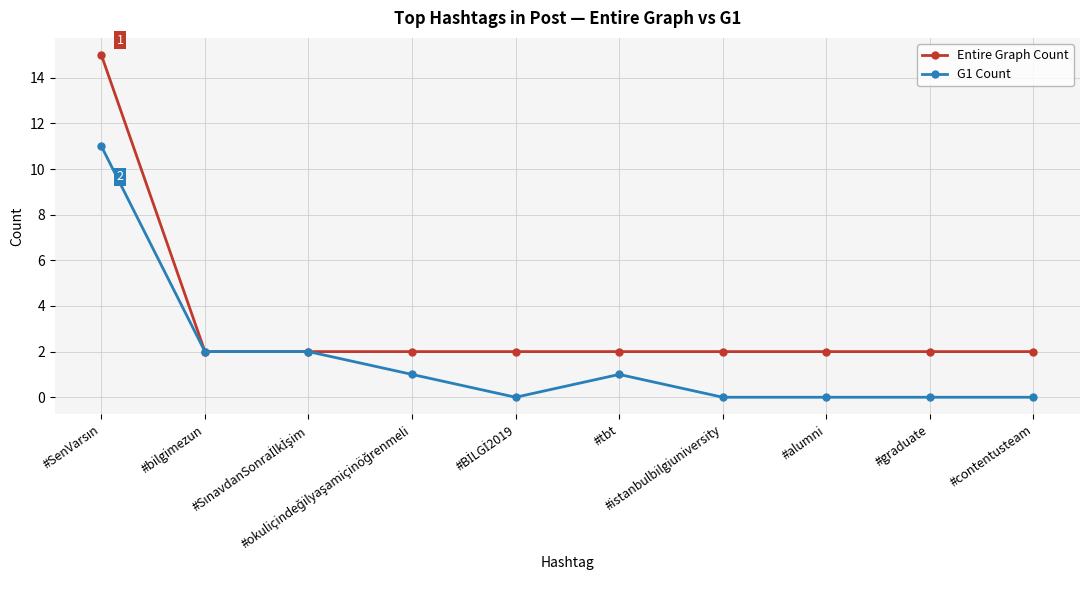

The G1 Count series shows -5 at #alumni. True or false?

False